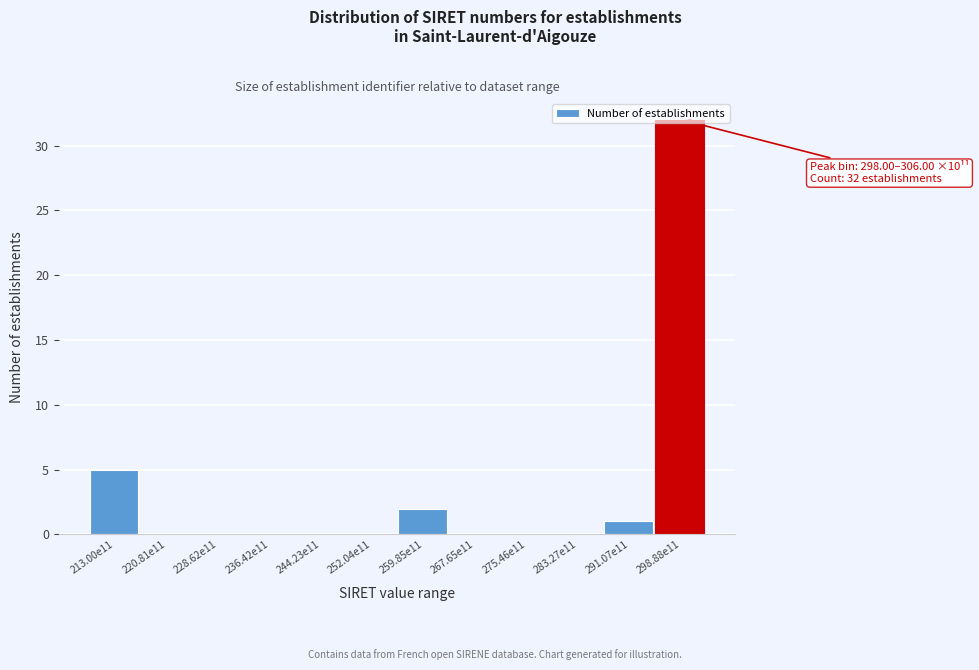

What is the greatest value displayed?

32